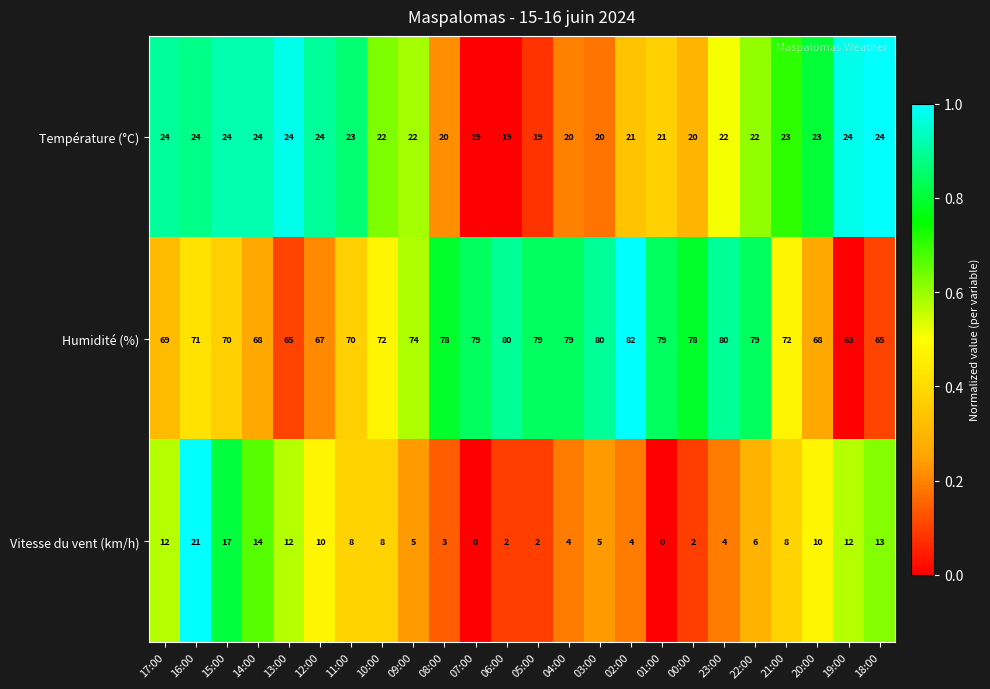

What is the difference between the second highest and second lowest values in the Température (°C) series?

5